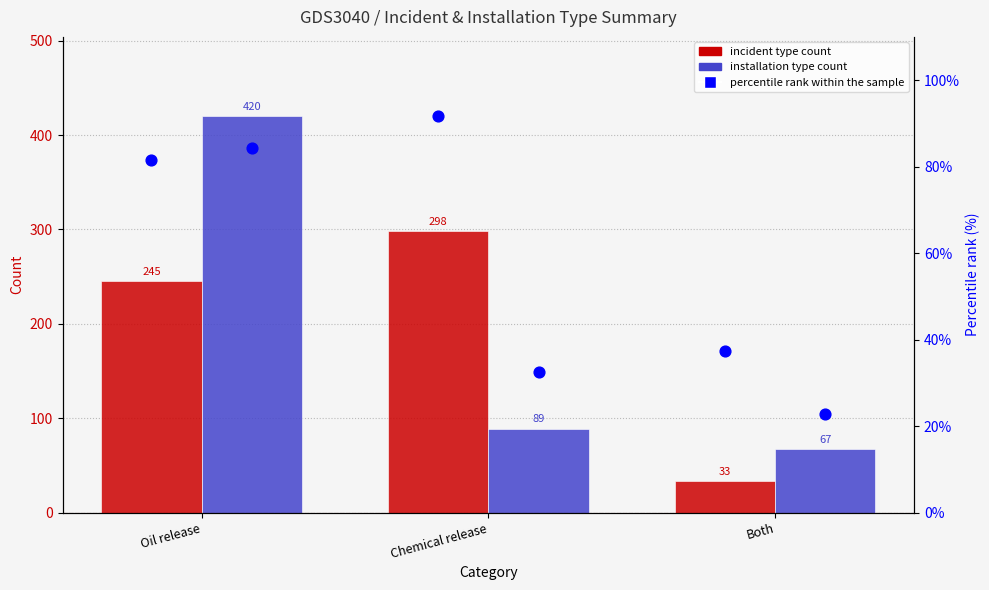

What are all the series names shown in the legend?

Incident type count, Installation type count, percentile rank within the sample